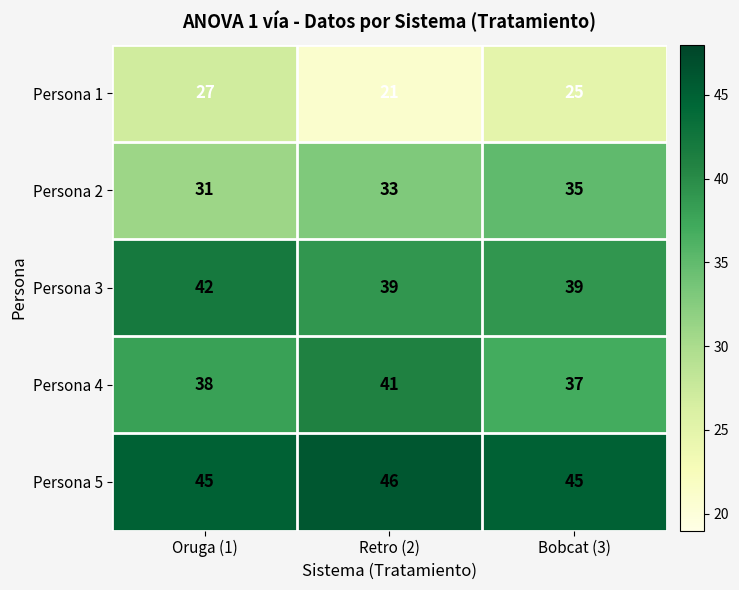

What is the sum of the Persona 1 values at Retro (2) and Bobcat (3)?

46